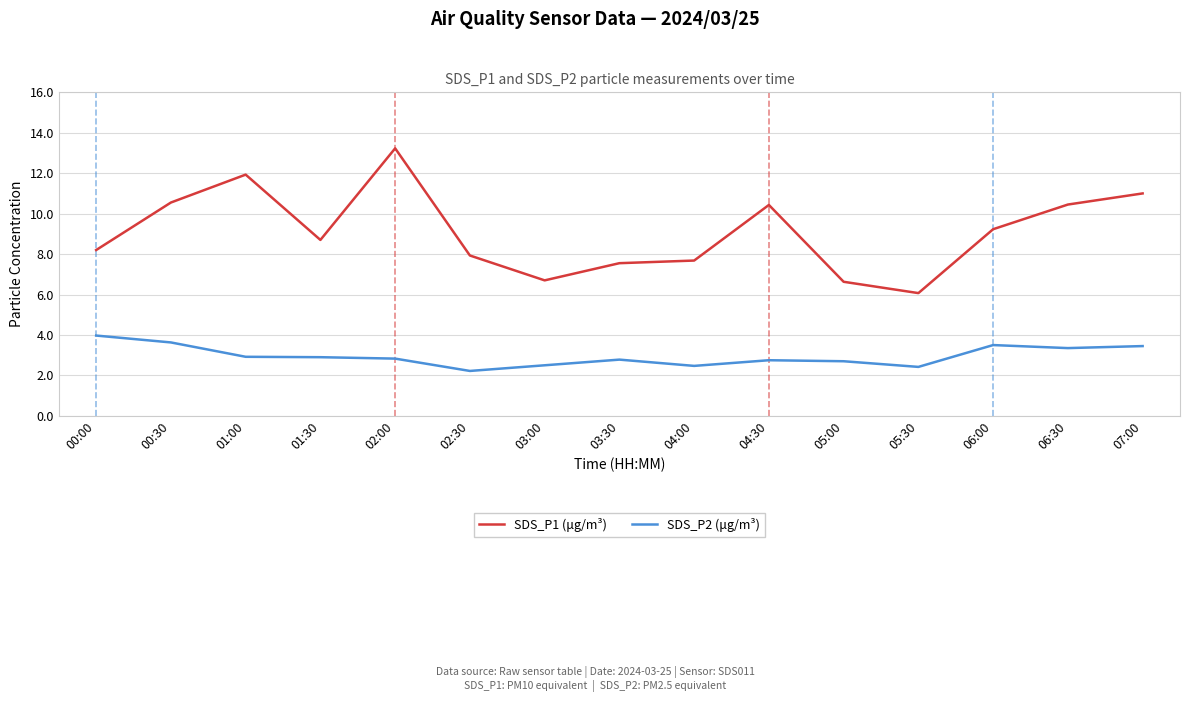

In SDS_P1 (μg/m³), how many points are lower than both neighbors (excluding endpoints)?

3